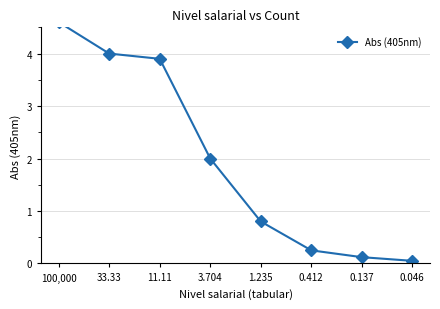

Reading right to left, list all the values displayed in this chart.

0.1	0.1	0.2	0.8	2.0	3.9	4.0	4.6